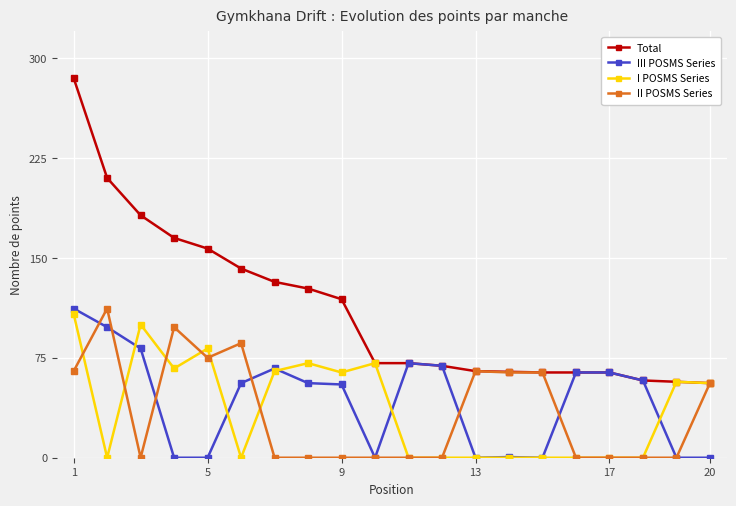

Which series has the largest range (max minus min)?

Total